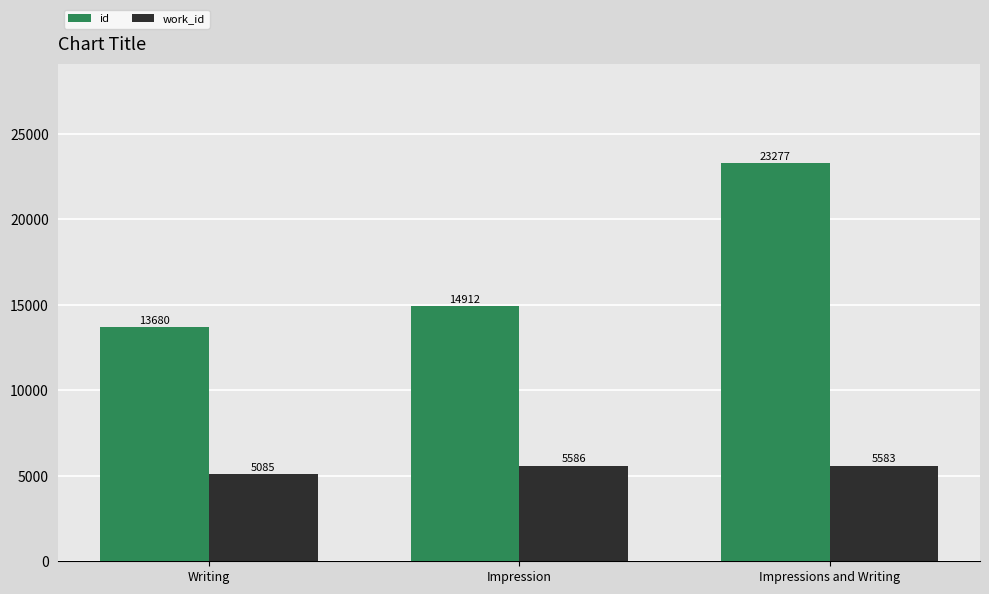

True or false: id has a value of 12732 at Impressions and Writing.

False